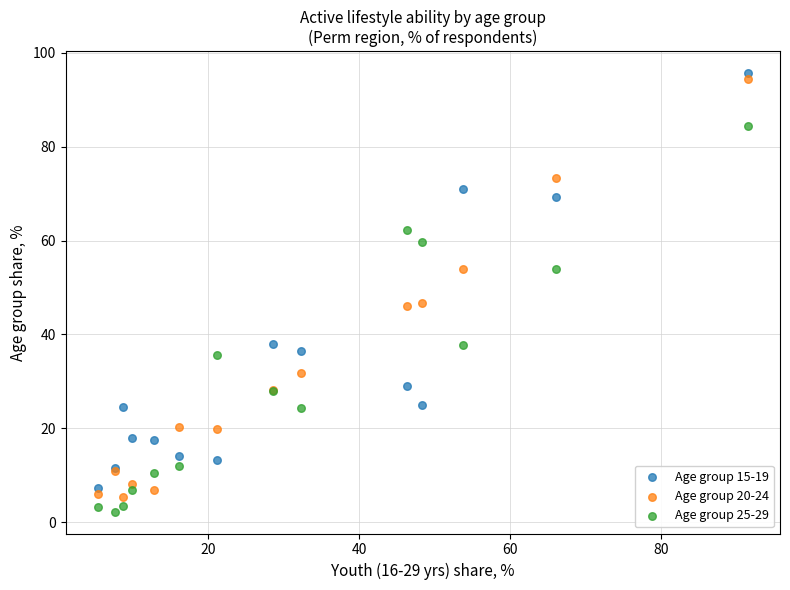

What are all the series names shown in the legend?

Age group 15-19, Age group 20-24, Age group 25-29